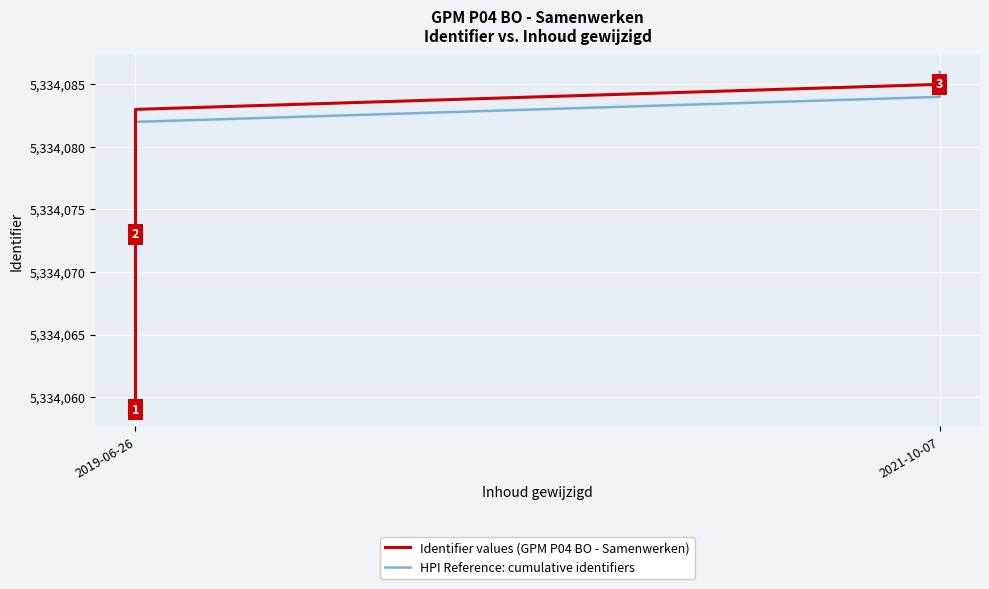

How many intersections are there between Identifier values (GPM P04 BO - Samenwerken) and HPI Reference: cumulative identifiers?

1